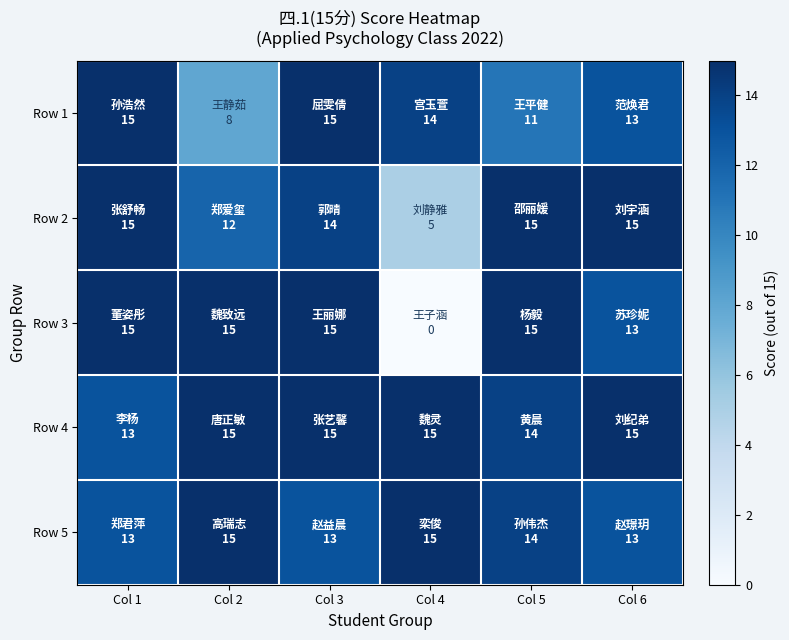

What is the total value across all series at Col 5?

69